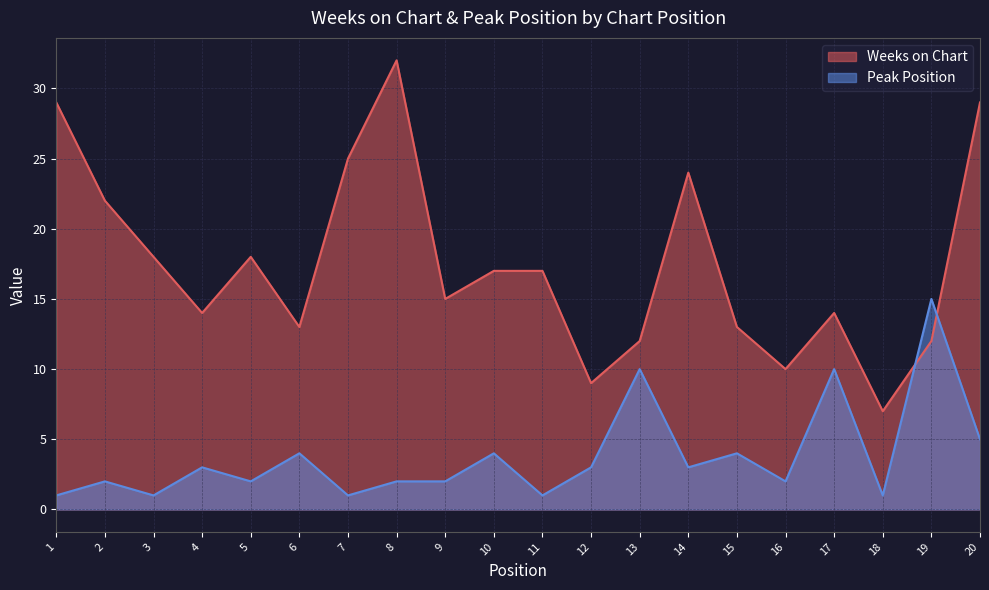

List the series in order of their overall mean, highest first.

Weeks on Chart, Peak Position